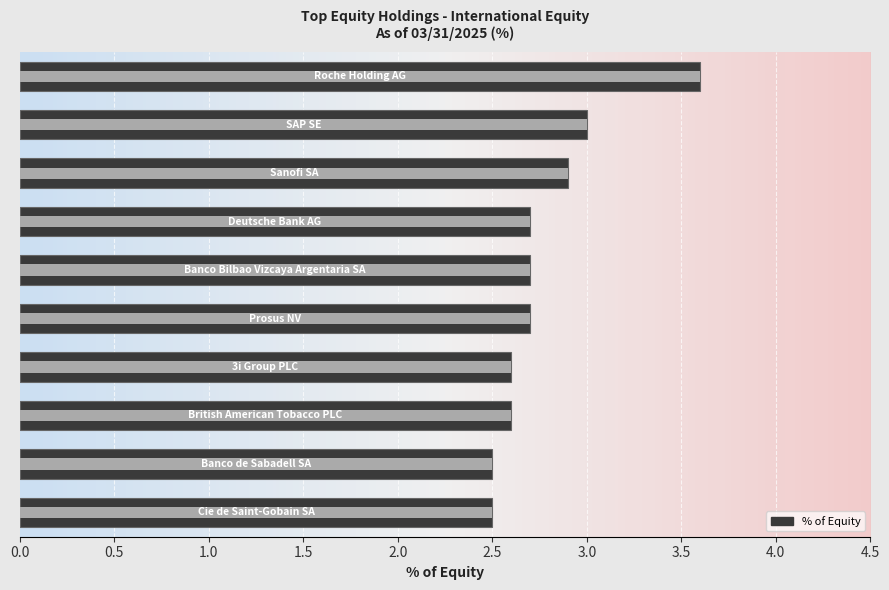

What is the label of the 2nd bar from the left?

SAP SE